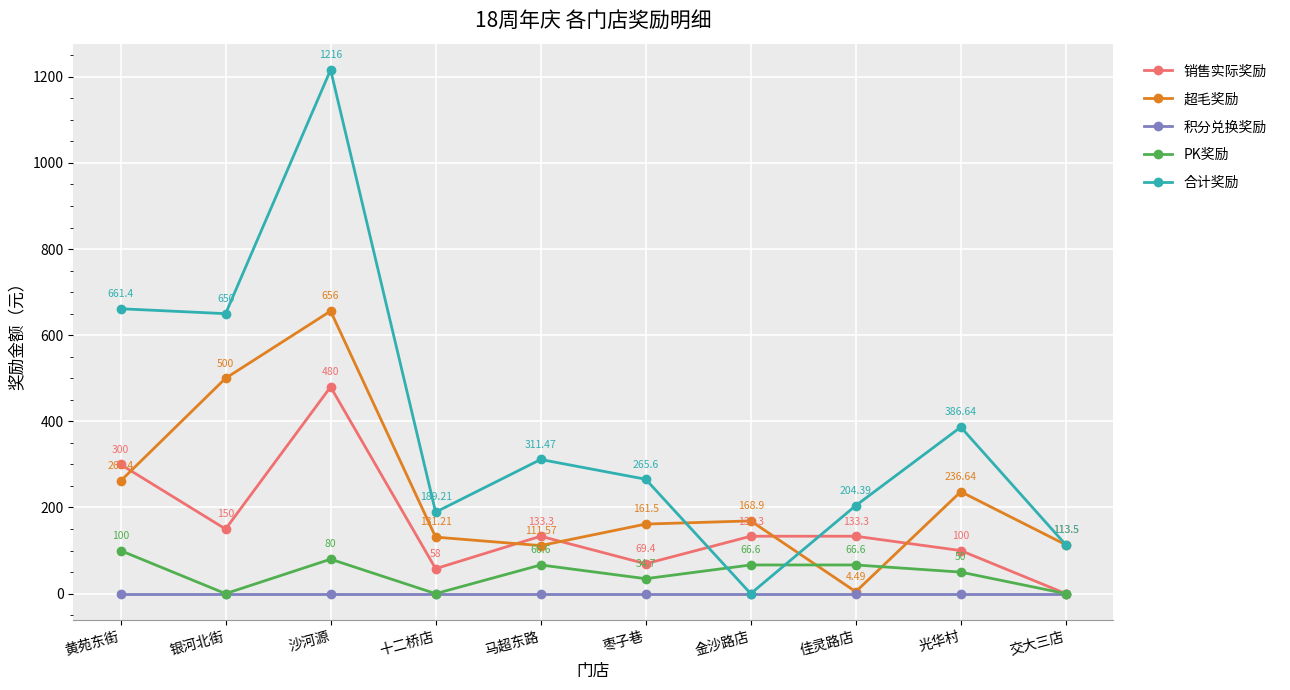

Rank the series by their maximum value, from lowest to highest.

积分兑换奖励, PK奖励, 销售实际奖励, 超毛奖励, 合计奖励